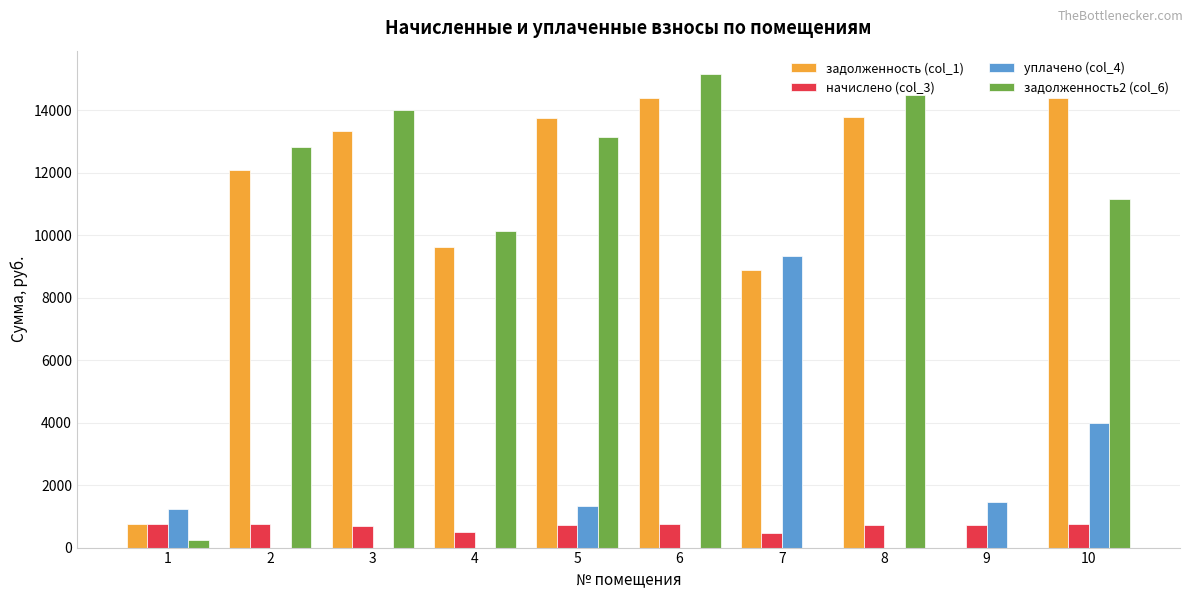

What is the total value across all series at 8?

28988.9